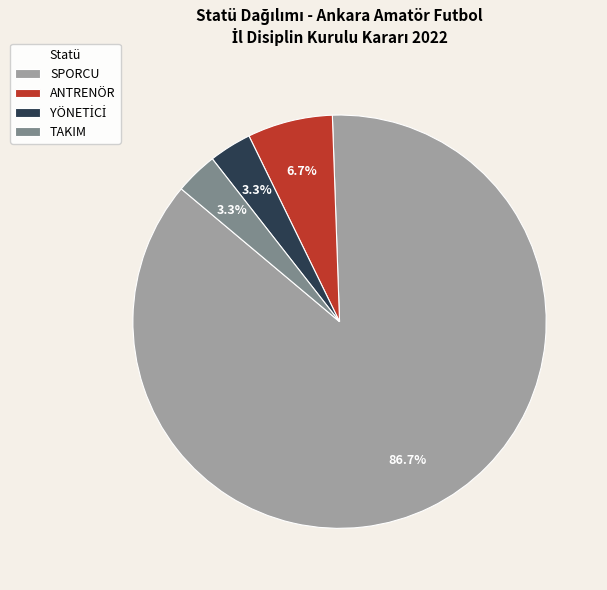

Combined, what portion of the pie is ANTRENÖR and TAKIM?

10.0%